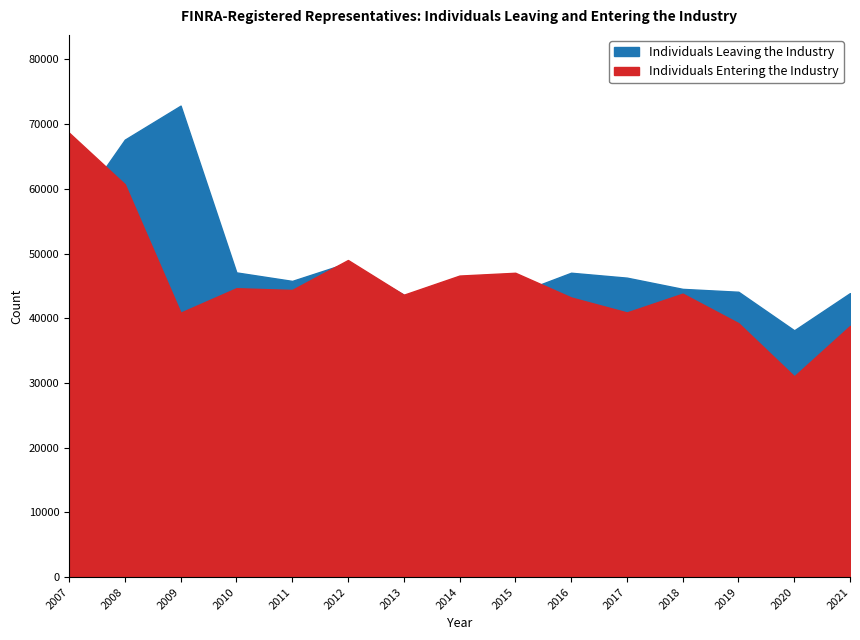

How many categories are shown in the chart?

15